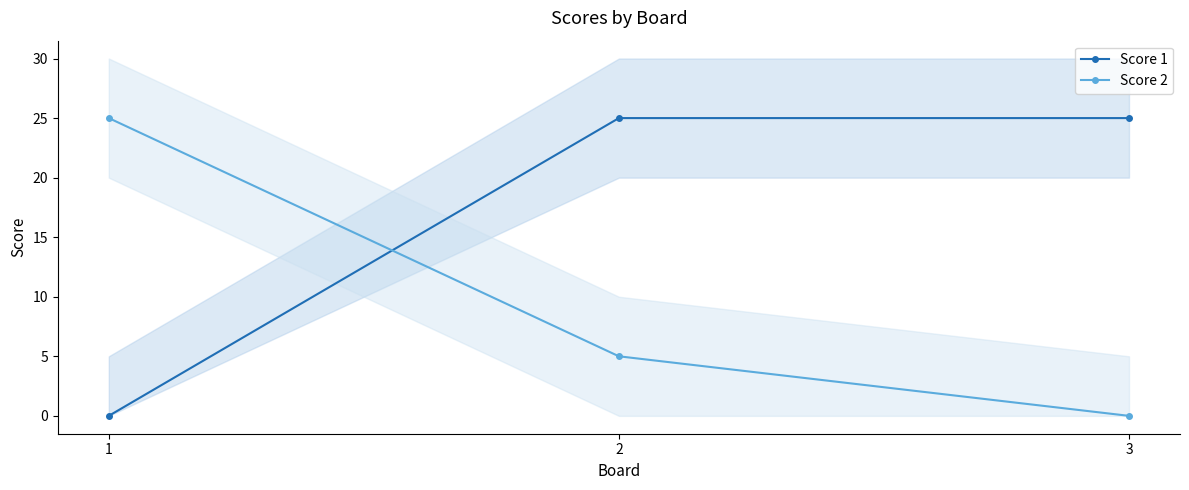

Reading left to right, list all the values displayed in this chart.

Score 1: 1=0	2=25	3=25
Score 2: 1=25	2=5	3=0